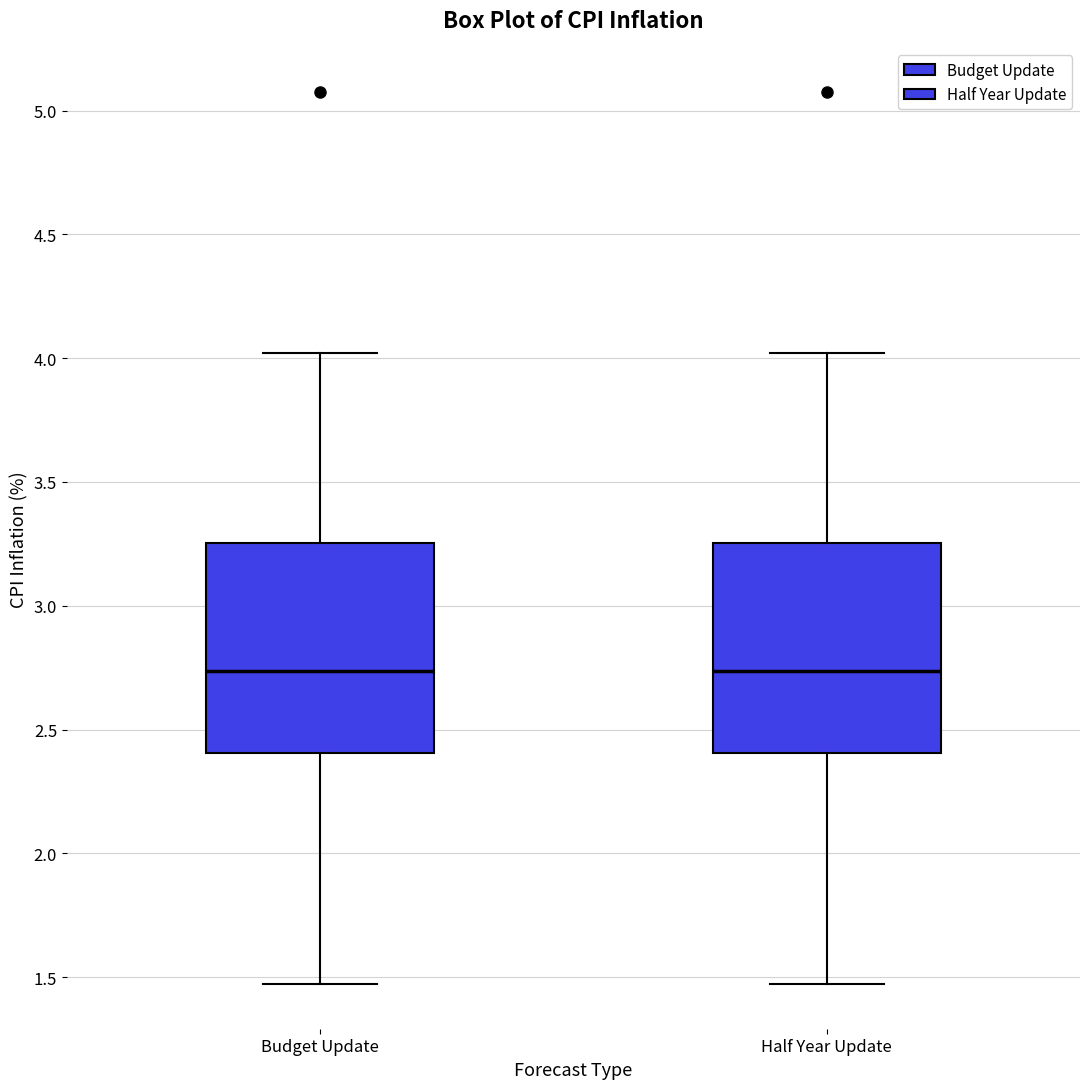

Reading left to right, read every box against the y-axis: the position of its median line, the range the box covers, and the ends of its whiskers. The values are not printed on the chart, so give them approximately, as read against the axis.

Budget Update: median 2.75, box 2.40 to 3.25, whiskers 1.45 to 4.00
Half Year Update: median 2.75, box 2.40 to 3.25, whiskers 1.45 to 4.00